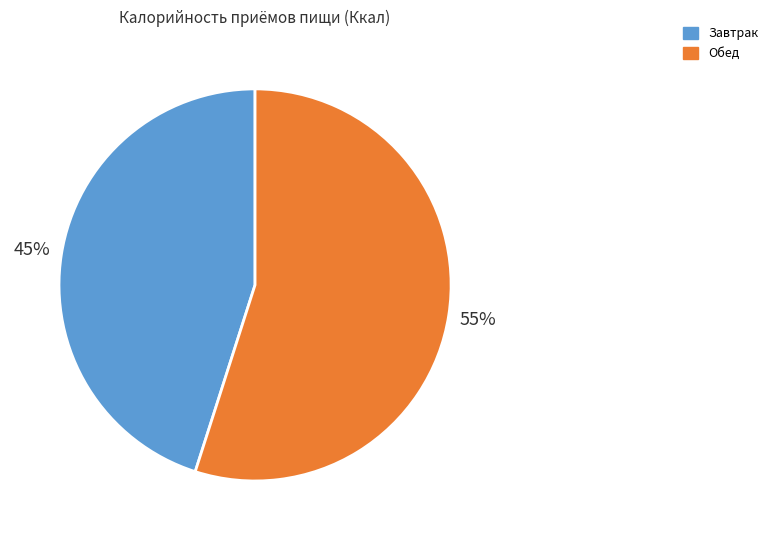

True or false: Обед accounts for 42% of the total.

False